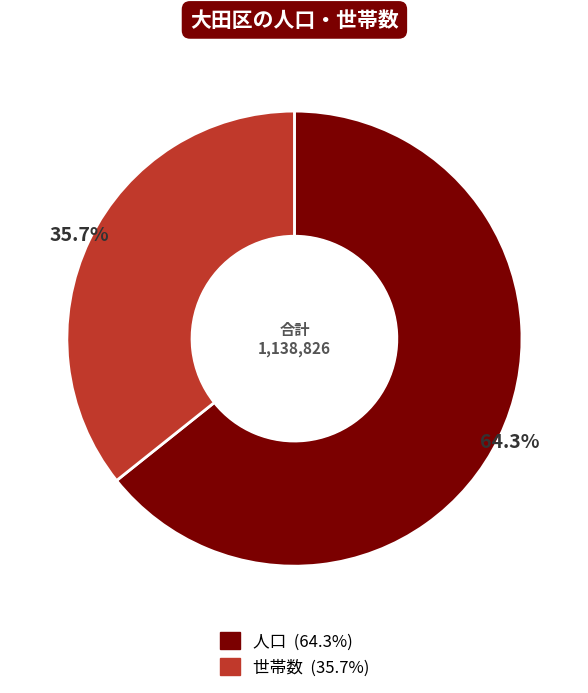

Is it true that 世帯数 is 36% of the pie?

True